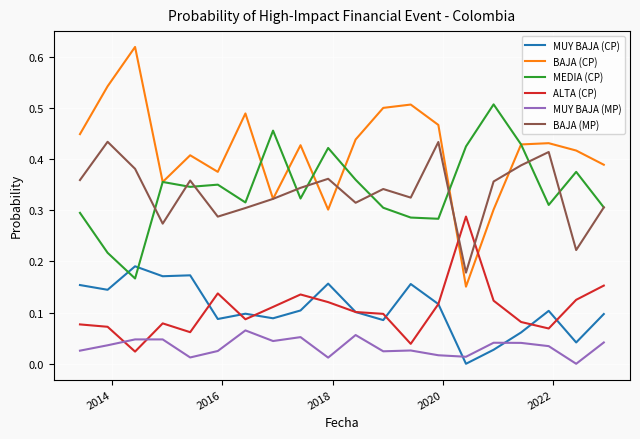

Which series has the largest range (max minus min)?

BAJA (CP)